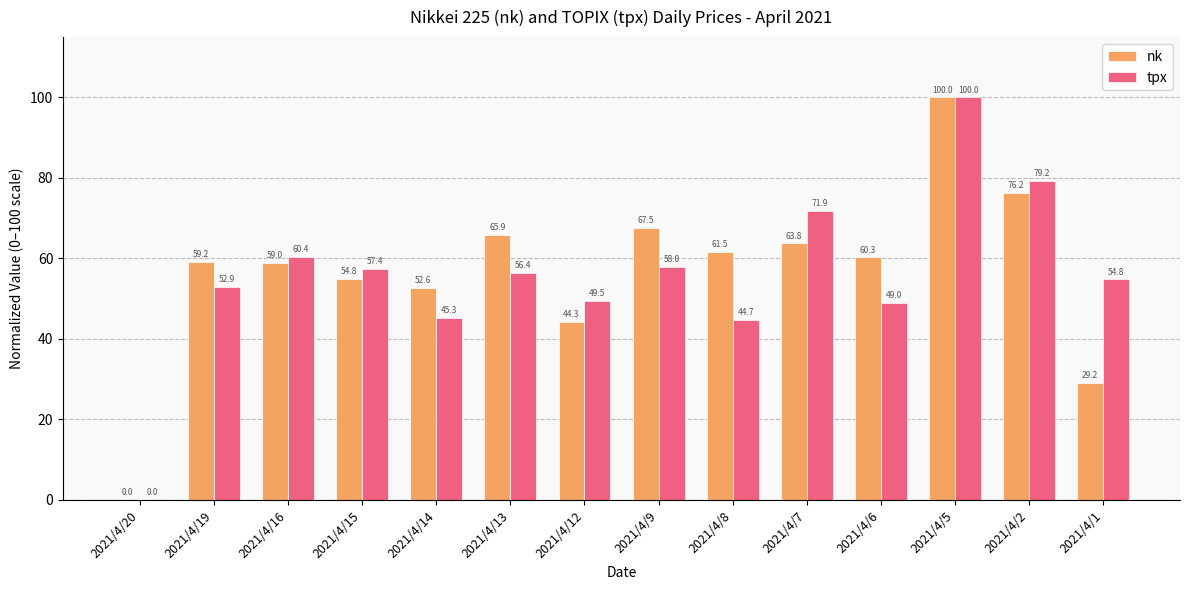

What is the sum of all tpx values?

779.4